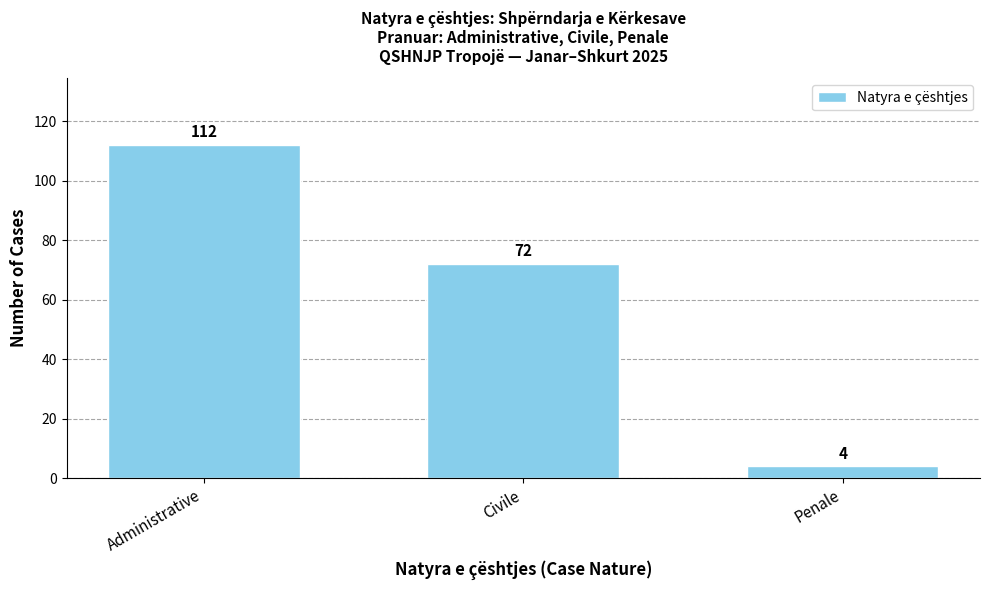

List the labels in order of value, smallest first.

Penale, Civile, Administrative